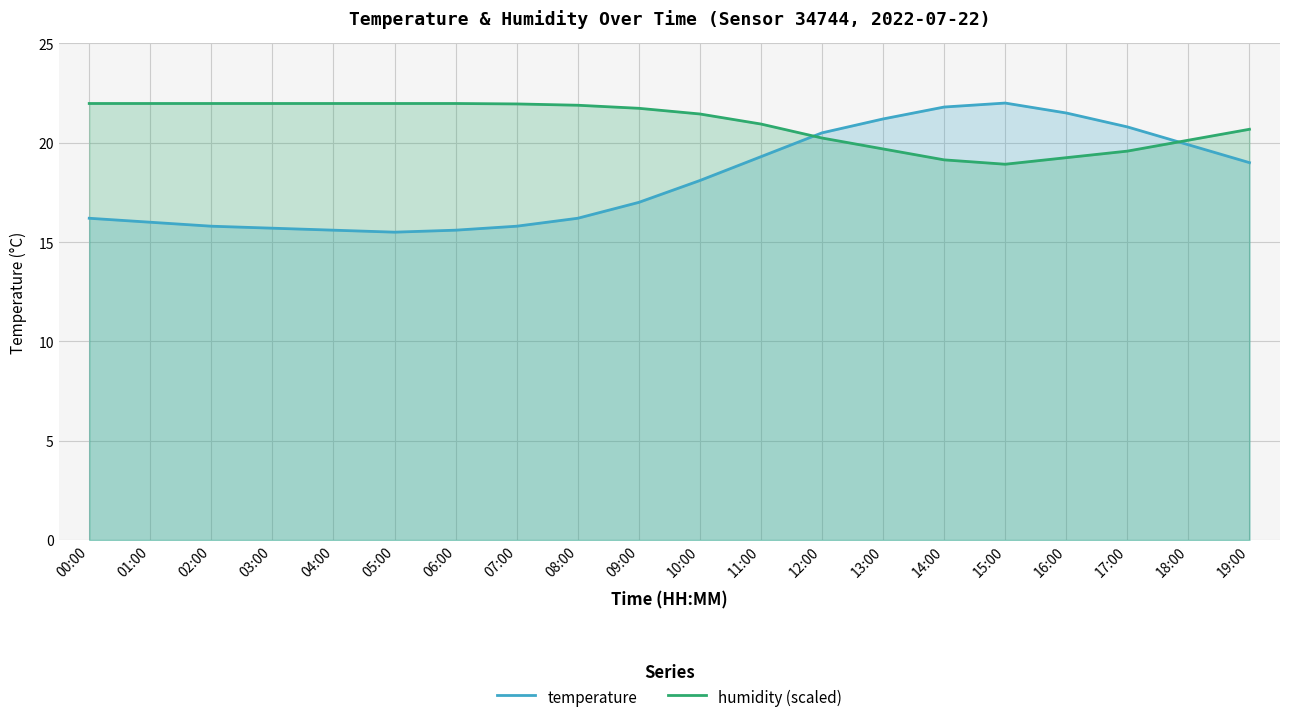

Is the value of humidity (scaled) at 13:00 greater than the value of temperature at 12:00?

No